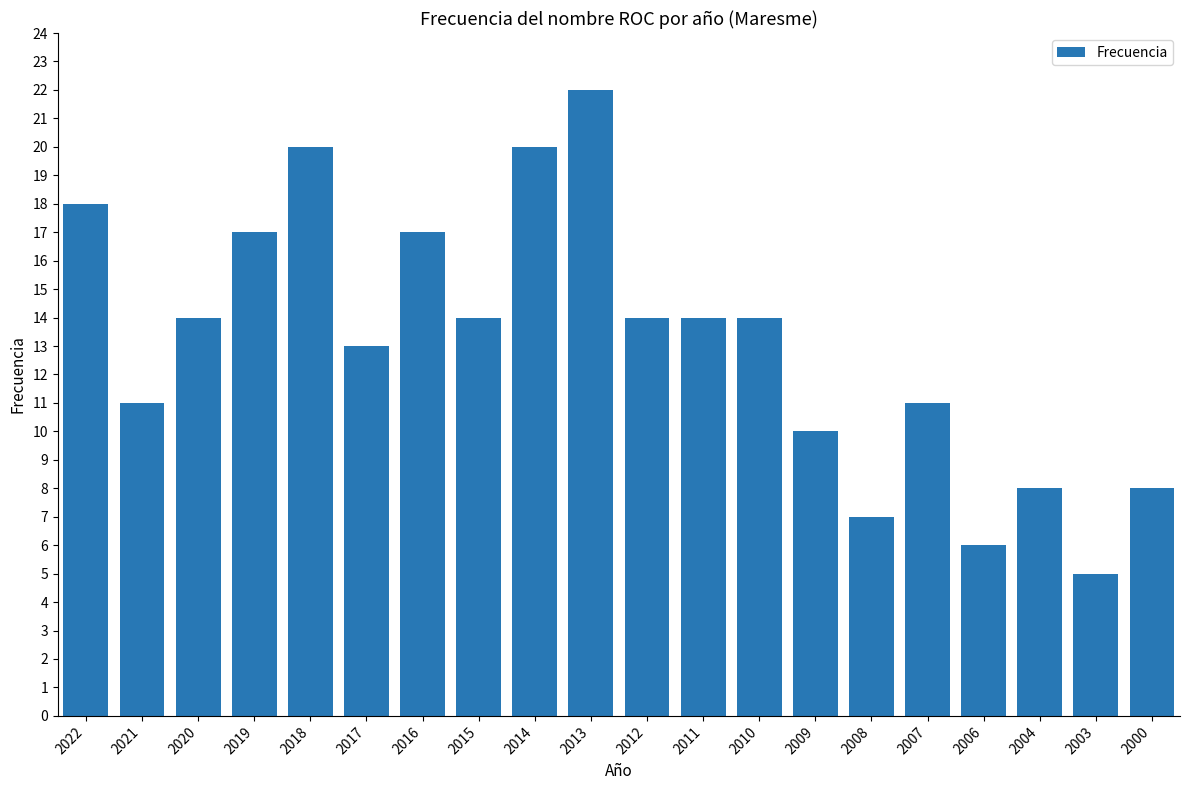

How many distinct data groups are displayed?

1